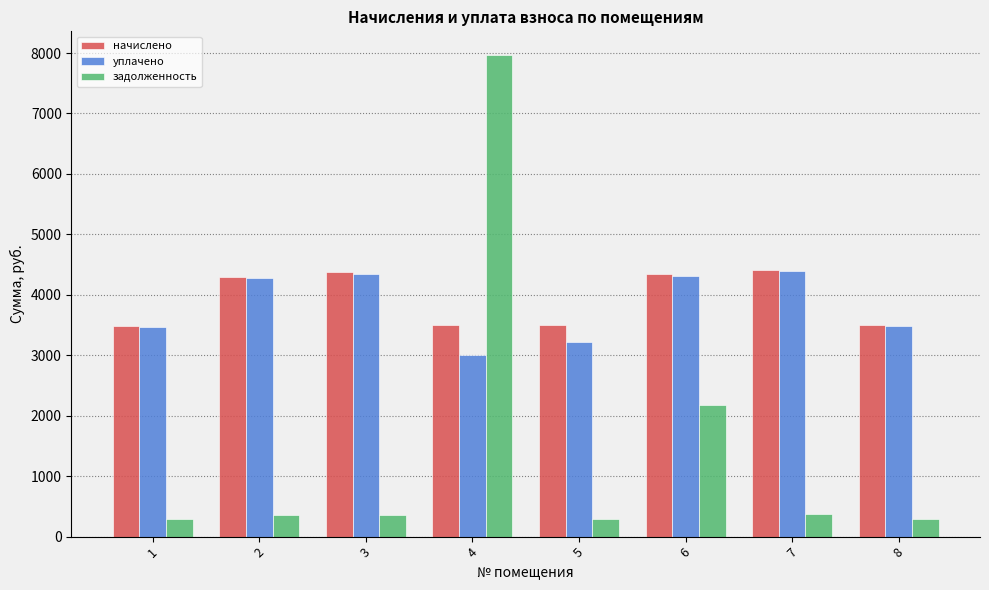

At which category is the sum across all series the highest?

4